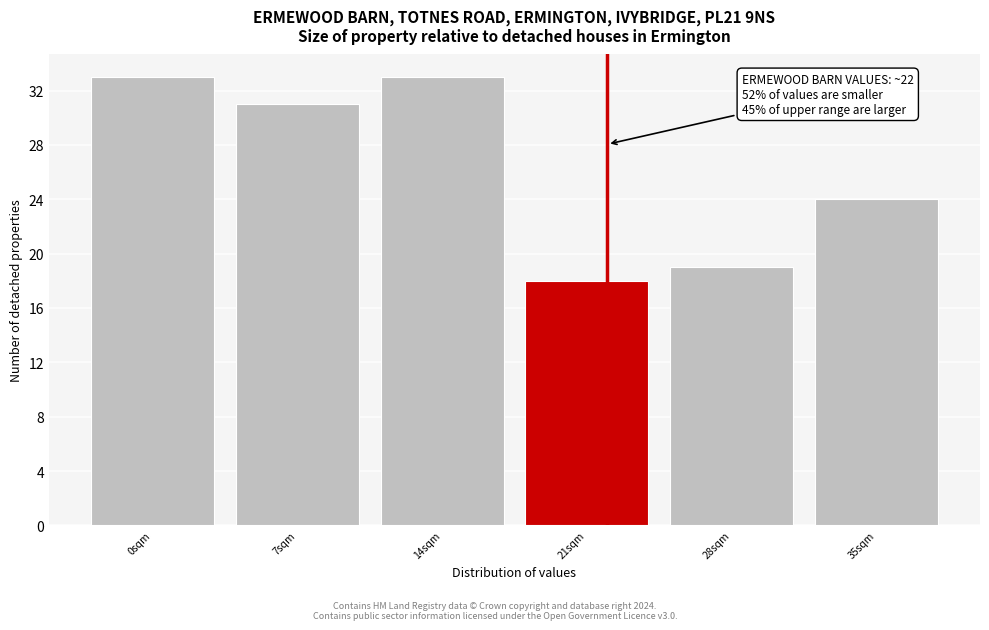

Reading left to right, transcribe all the data shown in this chart.

33	31	33	18	19	24